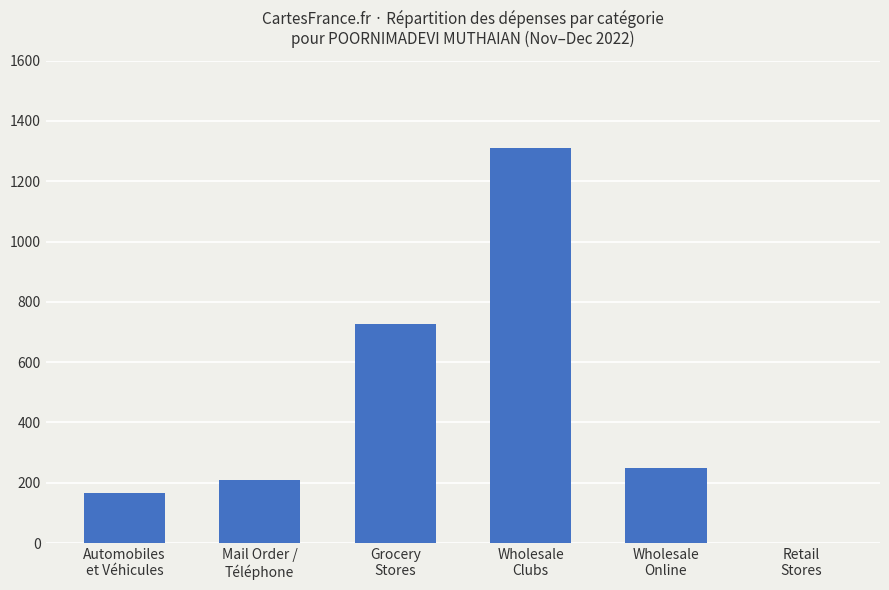

What is the sum of all values?

2658.3